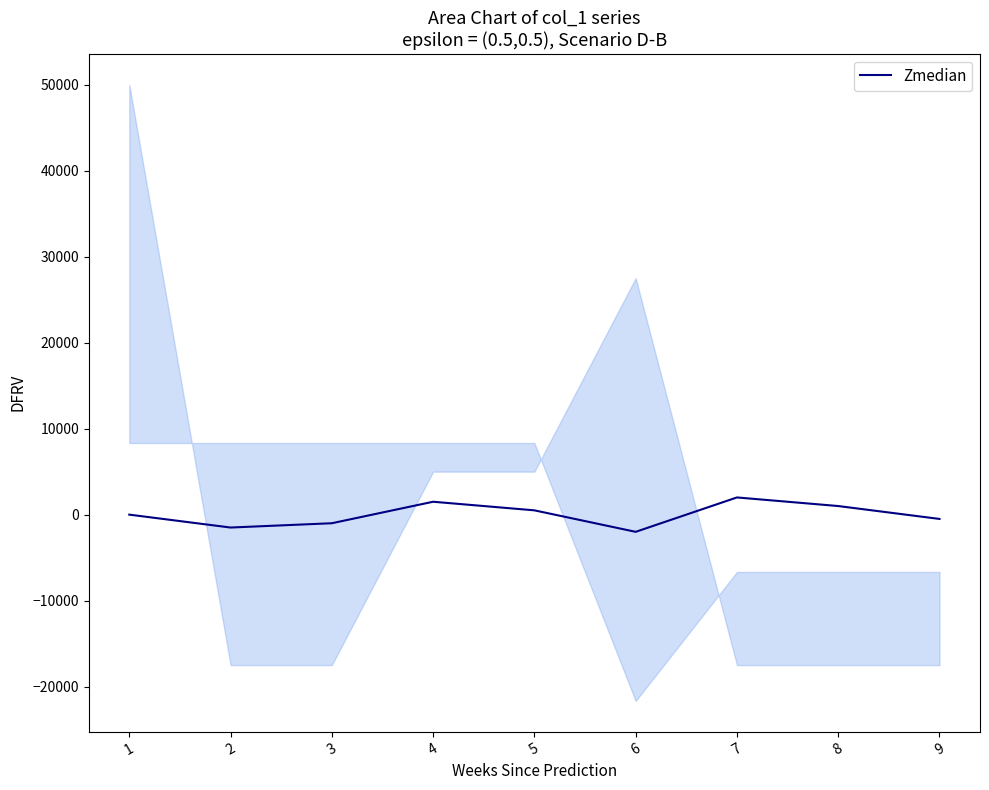

What is the greatest value displayed?

2000